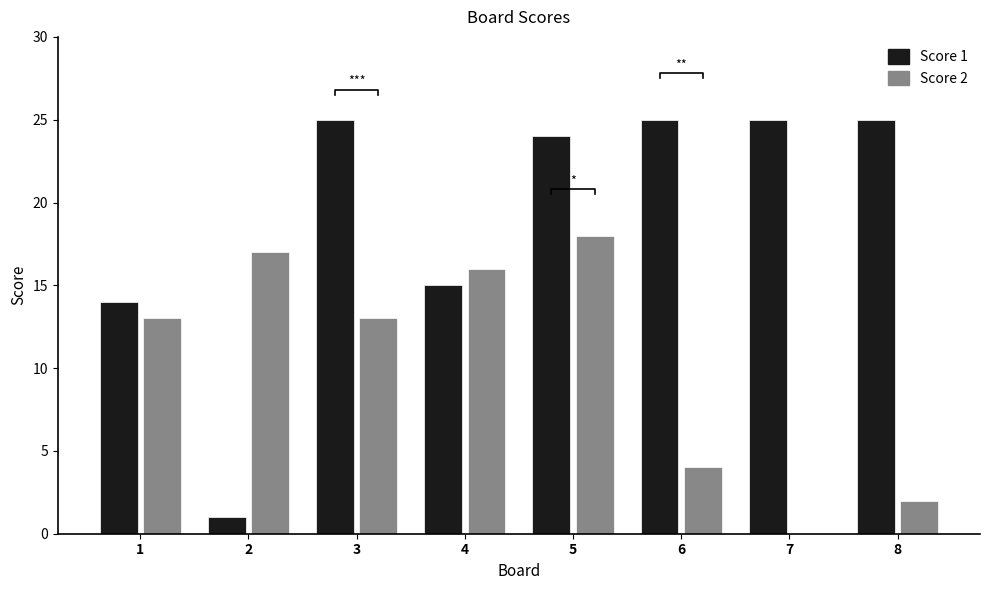

Reading left to right, extract all data points from this chart.

Score 1: 1=14	2=1	3=25	4=15	5=24	6=25	7=25	8=25
Score 2: 1=13	2=17	3=13	4=16	5=18	6=4	7=0	8=2